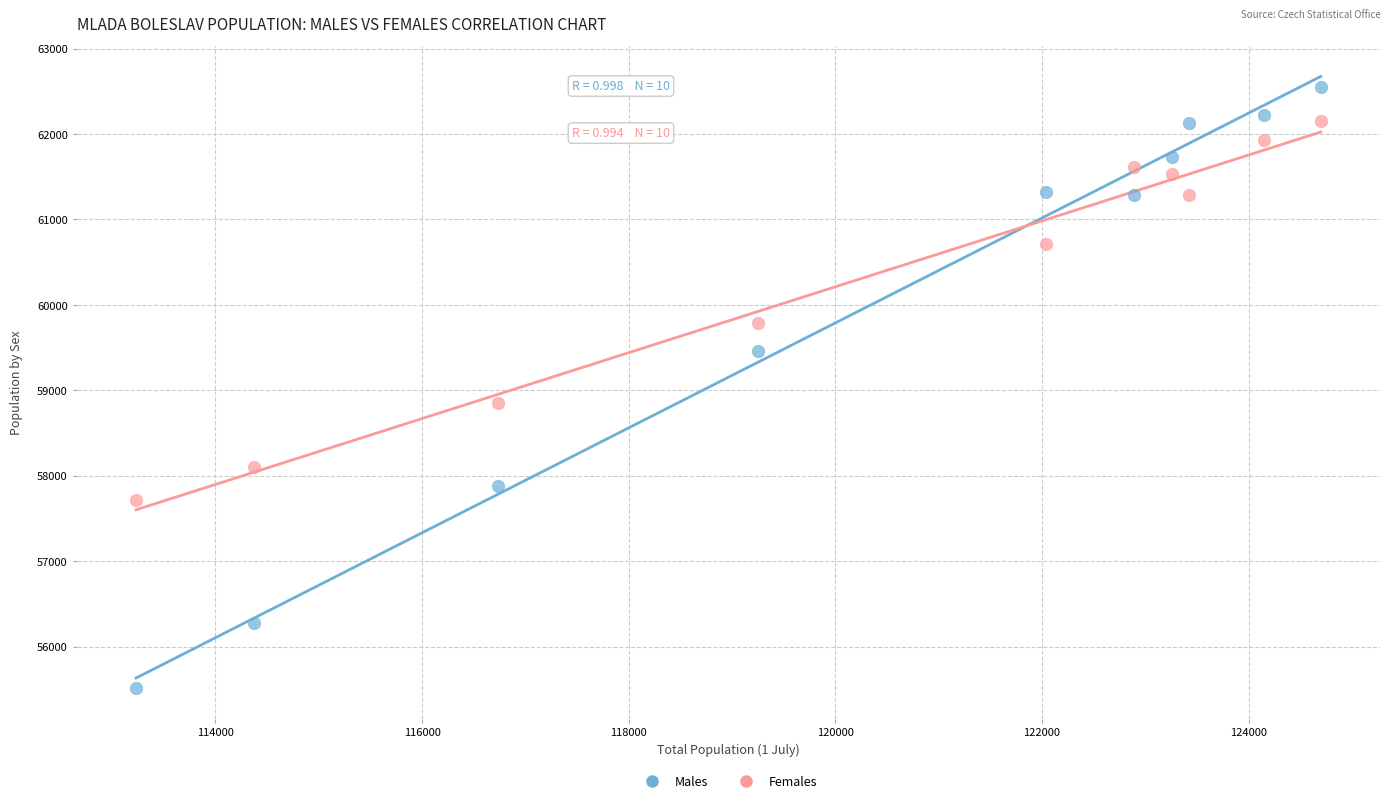

What is the X range (max minus min) for the scatter plot?

11466